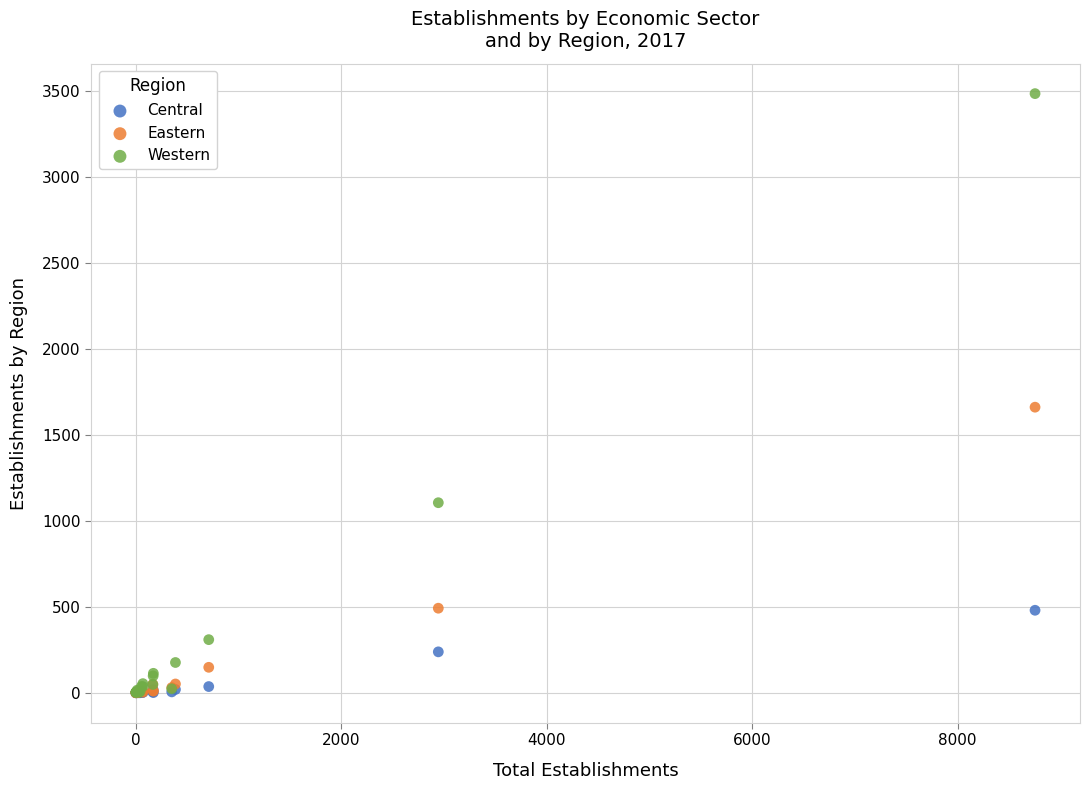

Which series contains the highest Y value?

Western